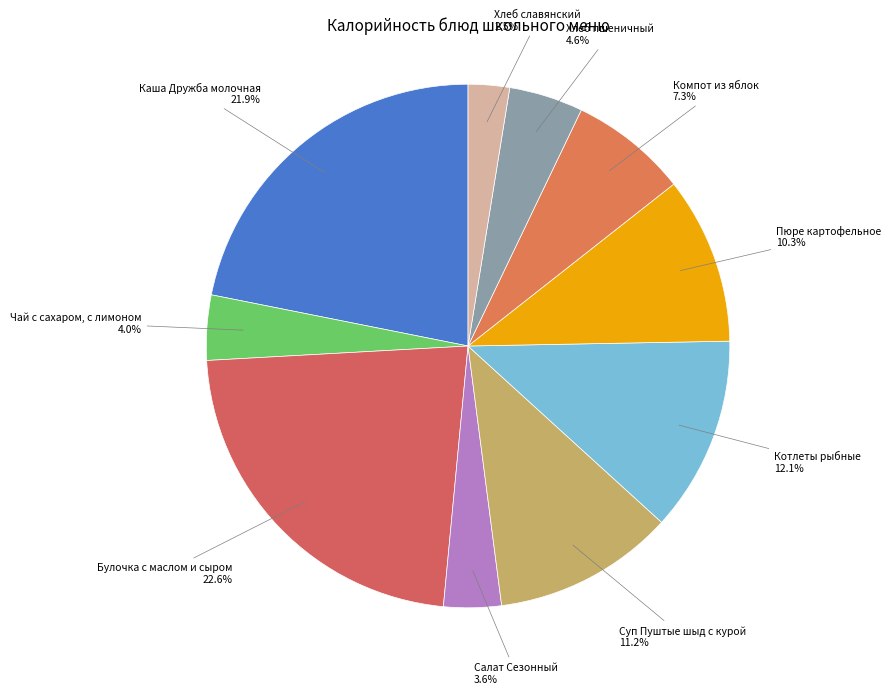

To the nearest percent, what is the combined percentage of Котлеты рыбные and Чай с сахаром, с лимоном?

16%